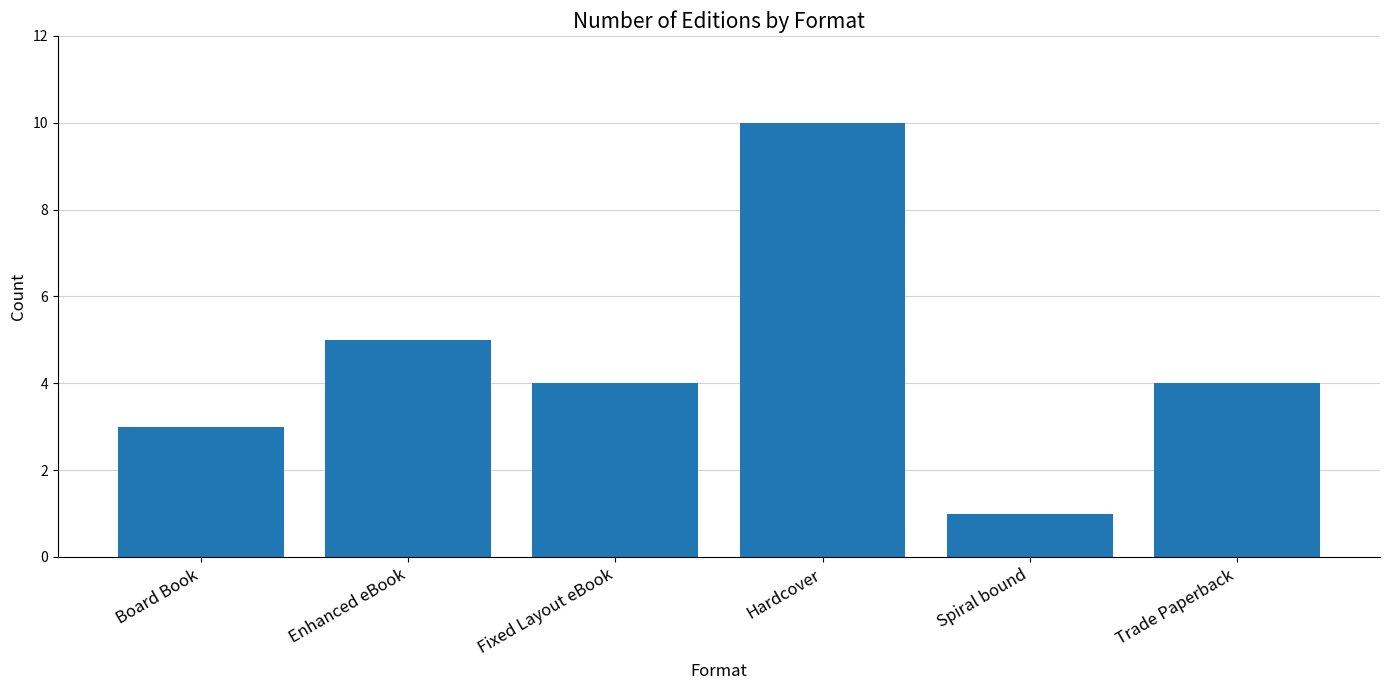

Which has a higher value, Spiral bound or Enhanced eBook?

Enhanced eBook